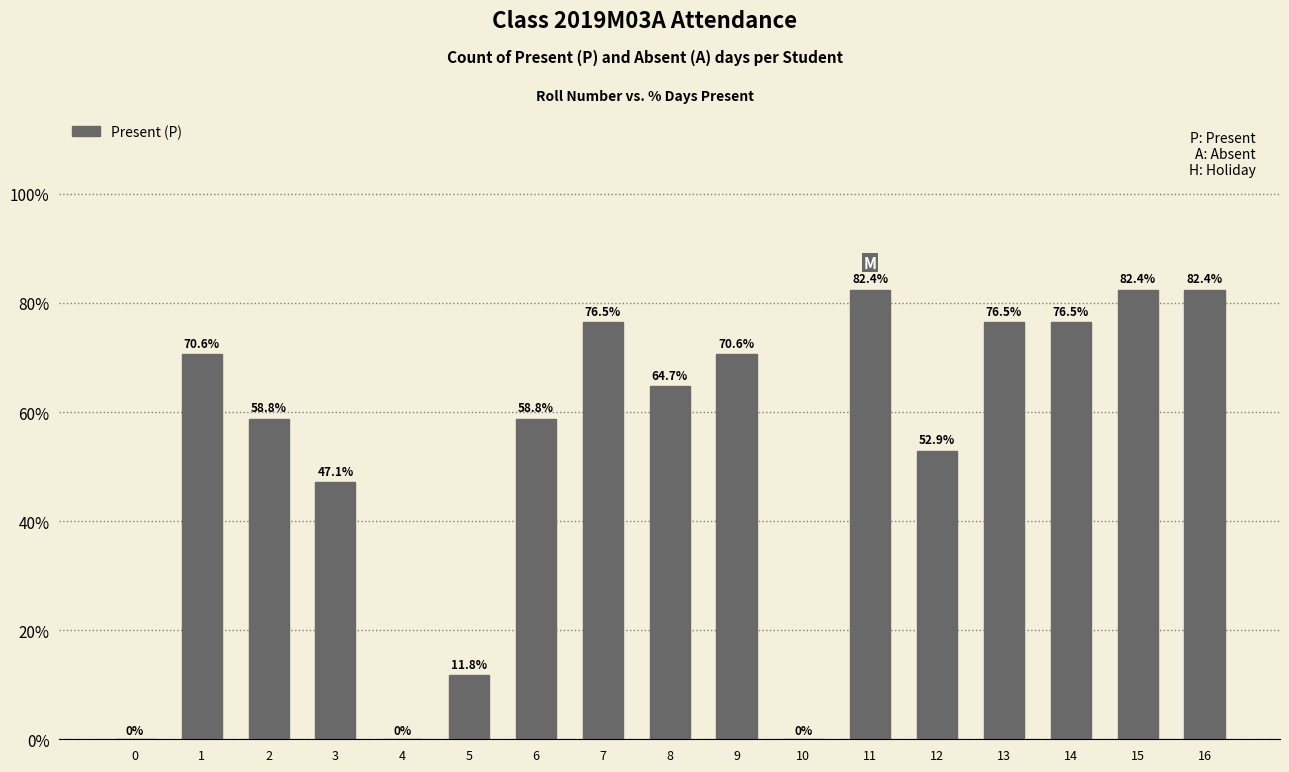

Are the bars horizontal?

No